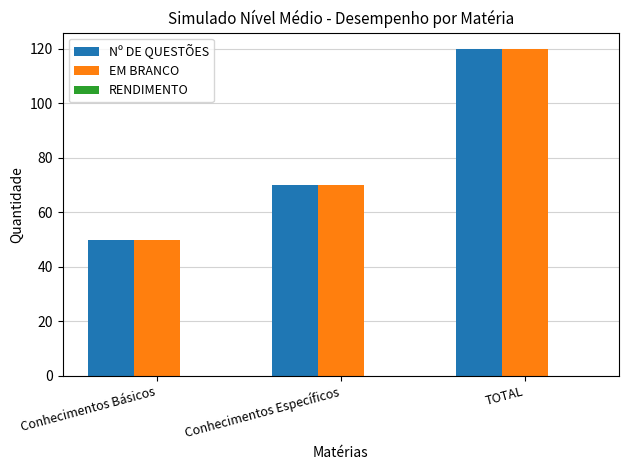

At which label is Nº DE QUESTÕES closest to 85?

Conhecimentos Específicos